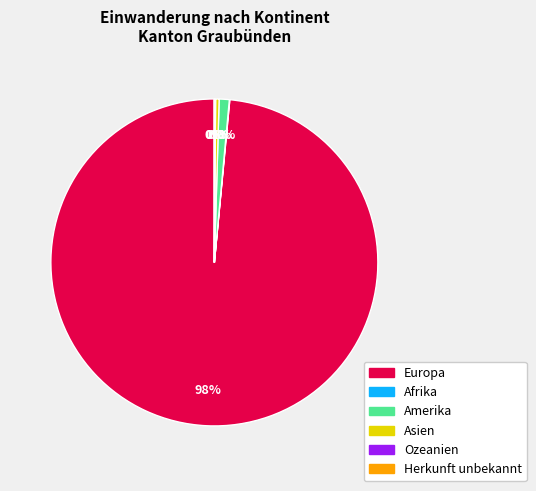

Between Asien and Europa, which is larger?

Europa